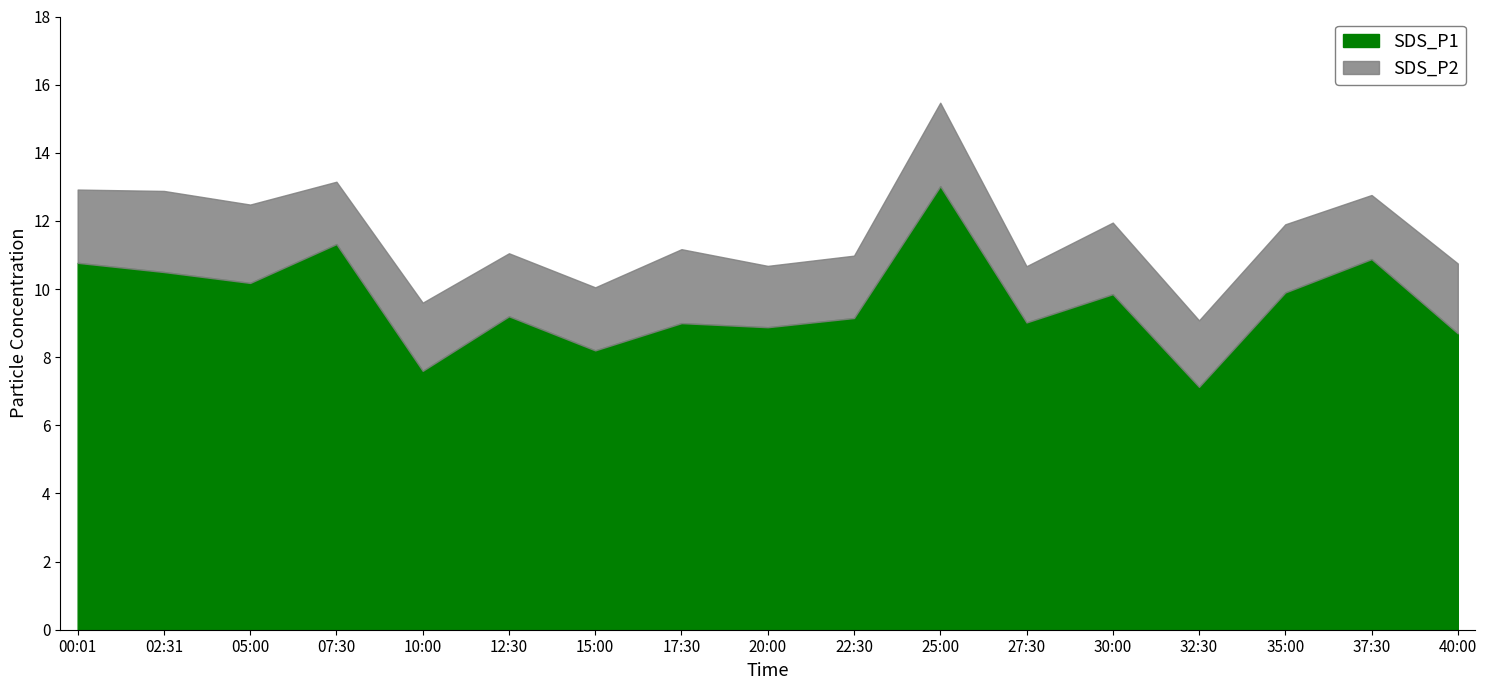

Which label corresponds to the largest value in the chart?

25:00